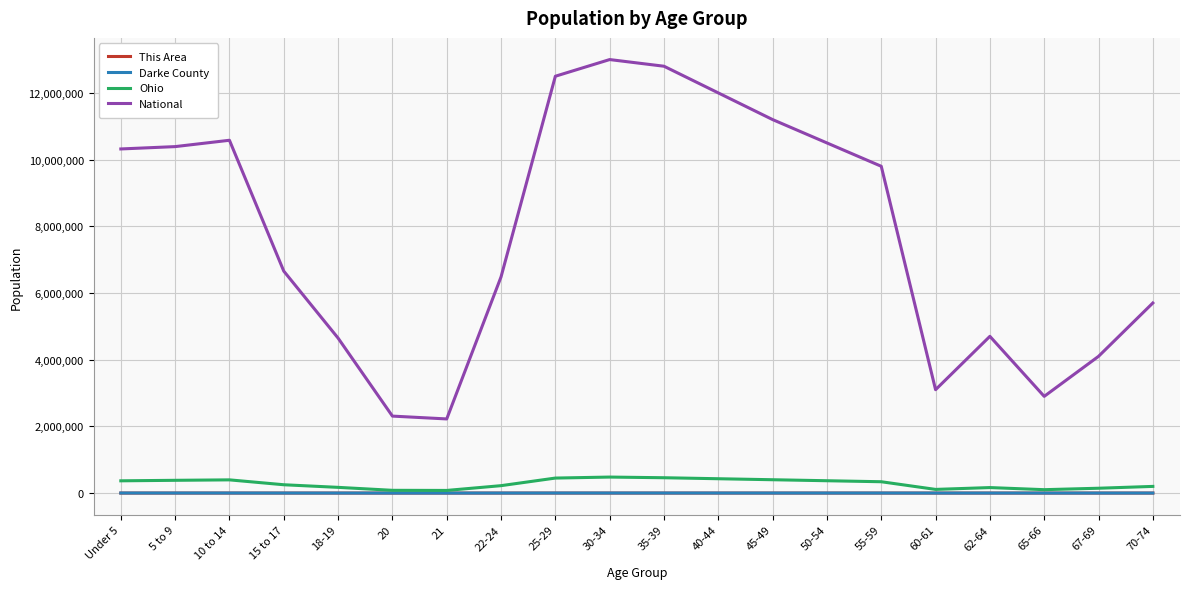

What is the maximum value for National?

13000000